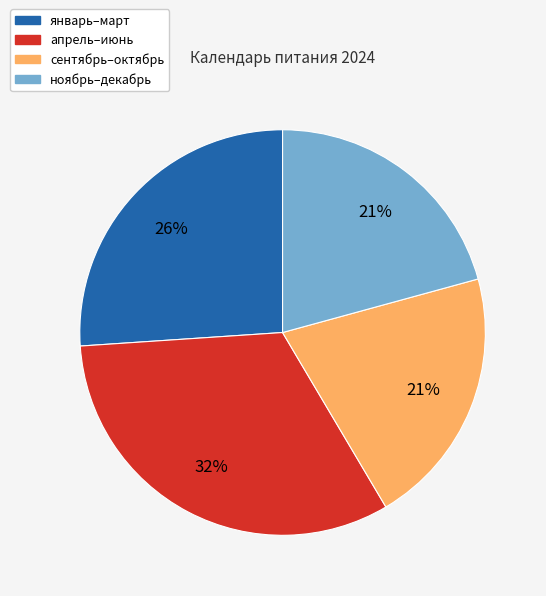

Is there any slice that represents more than half of the pie?

No